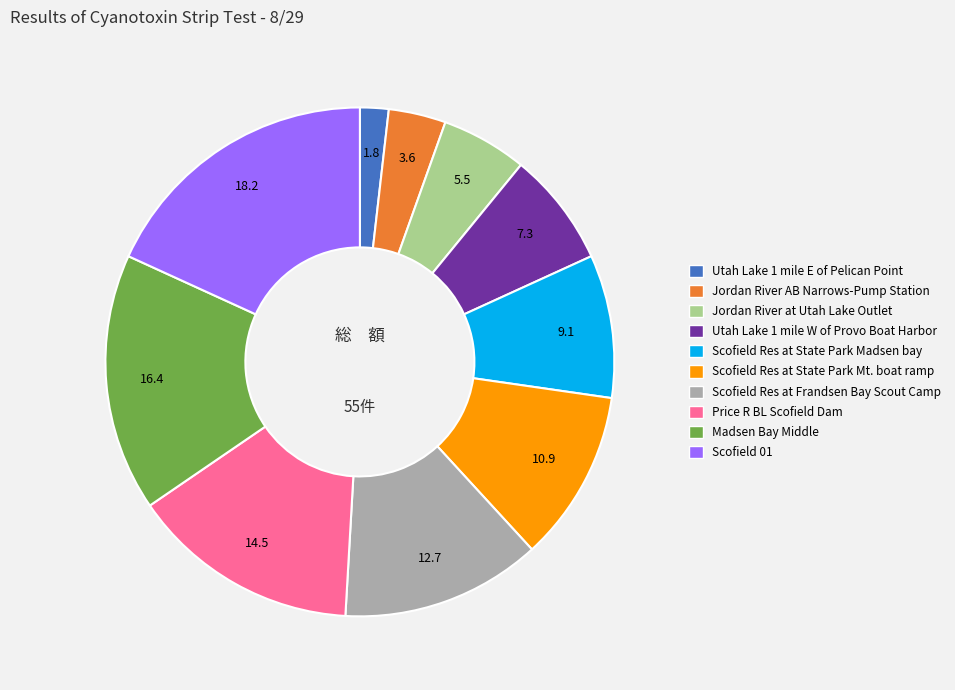

Which slice is the smallest?

Utah Lake 1 mile E of Pelican Point